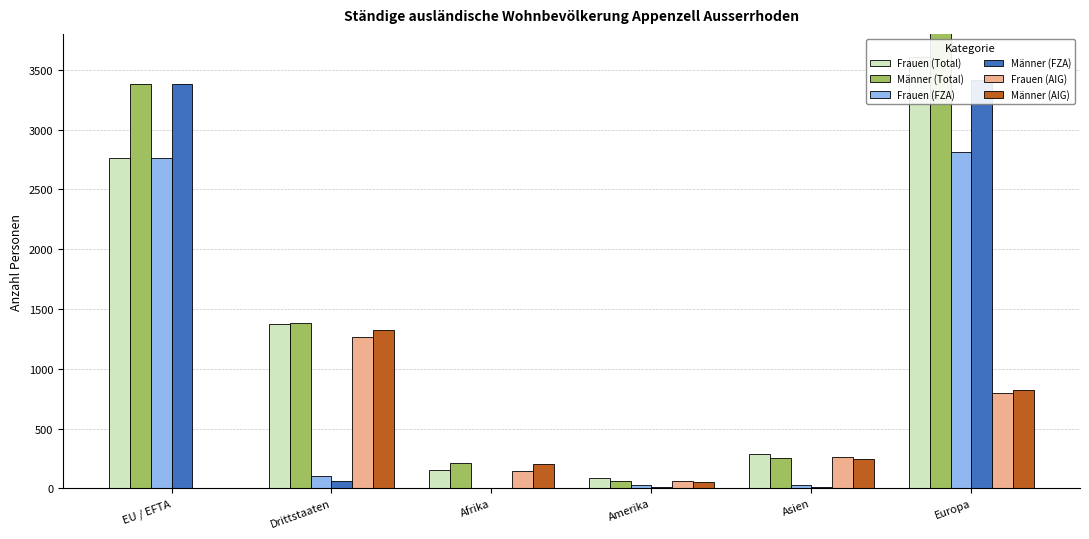

Is it true that Männer (FZA) equals 1829 at EU / EFTA?

False